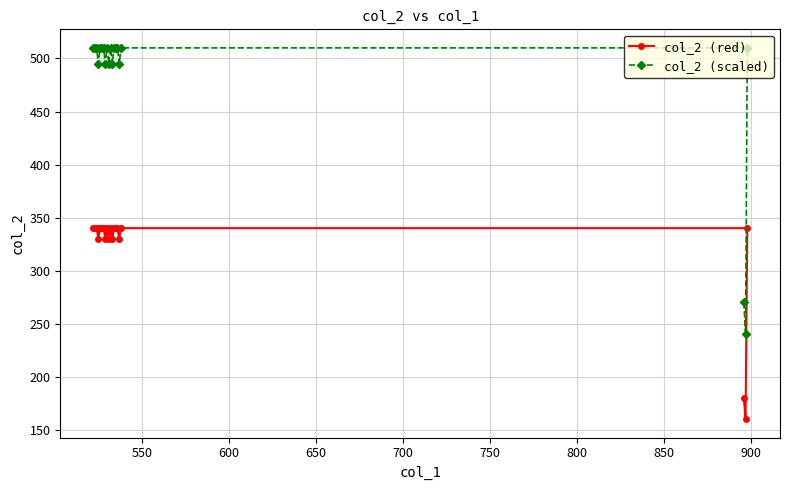

True or false: col_2 (scaled) has more than 2 interior local peaks.

False